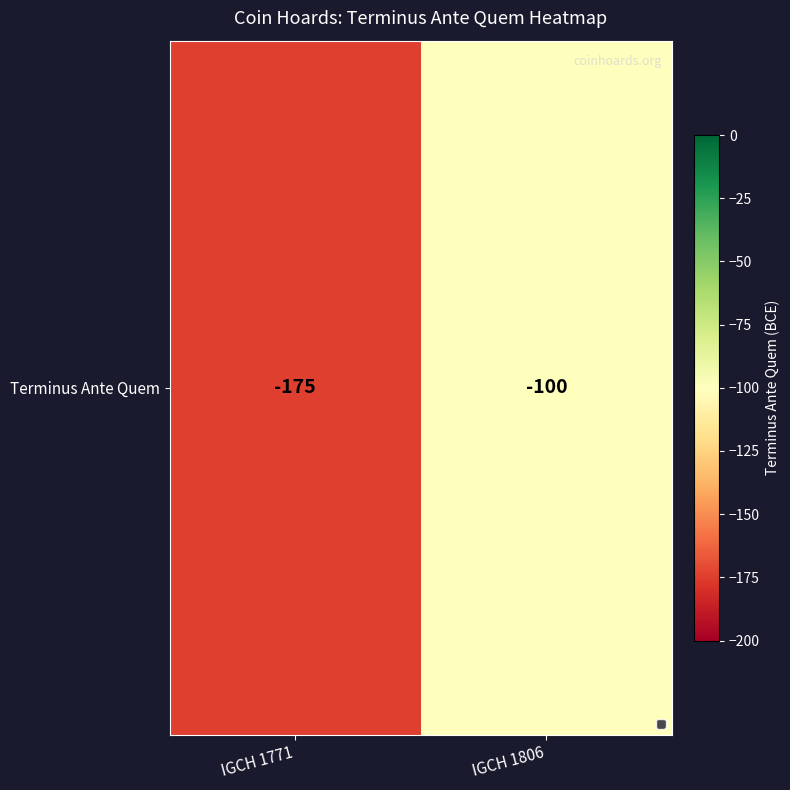

The value at IGCH 1806 is -50. True or false?

False